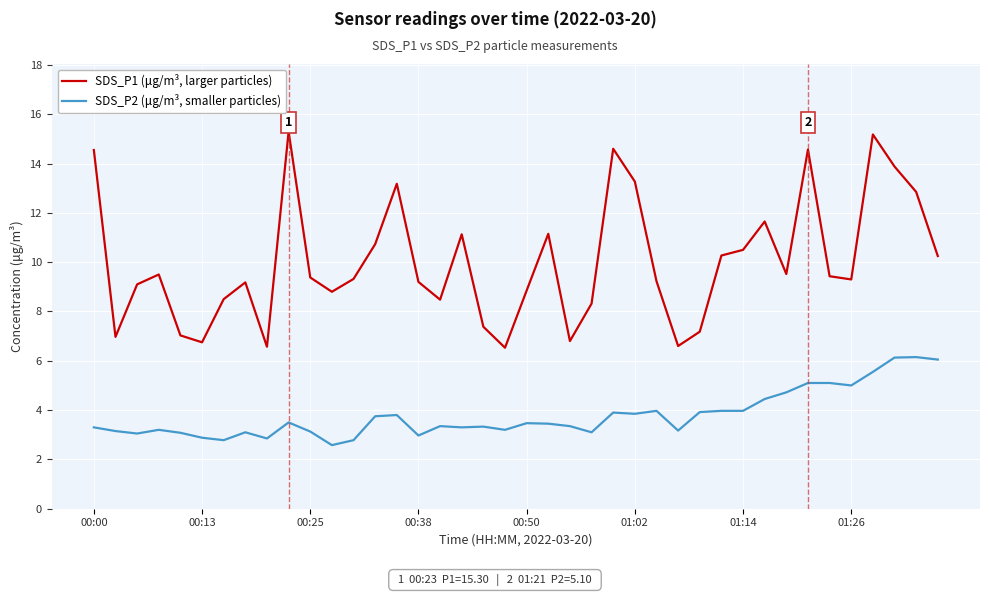

What is the difference between the maximum and minimum values in the SDS_P2 (μg/m³, smaller particles) series?

3.6